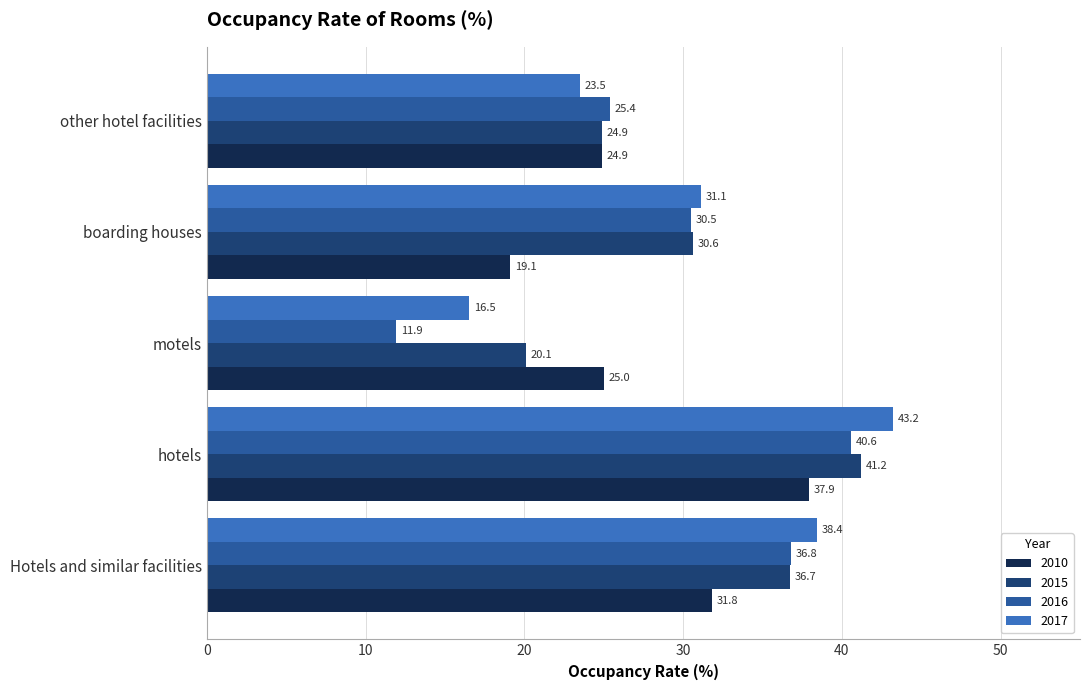

What is the difference between the highest and lowest values at Hotels and similar facilities?

6.6